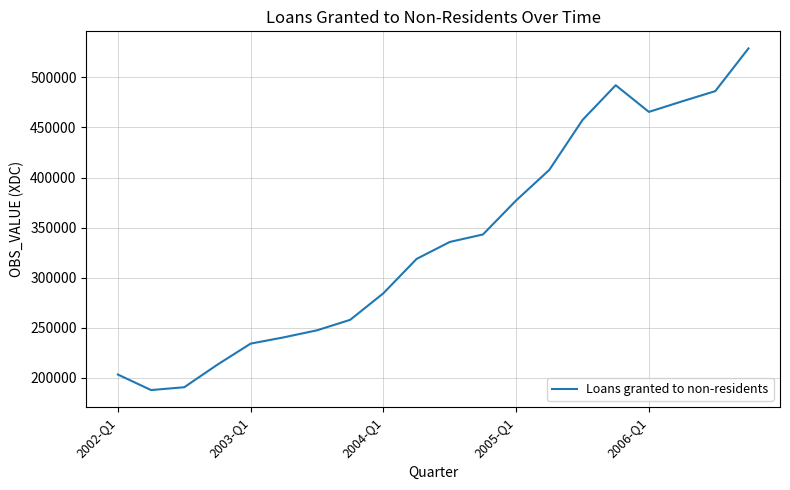

What is the greatest value displayed?

528939